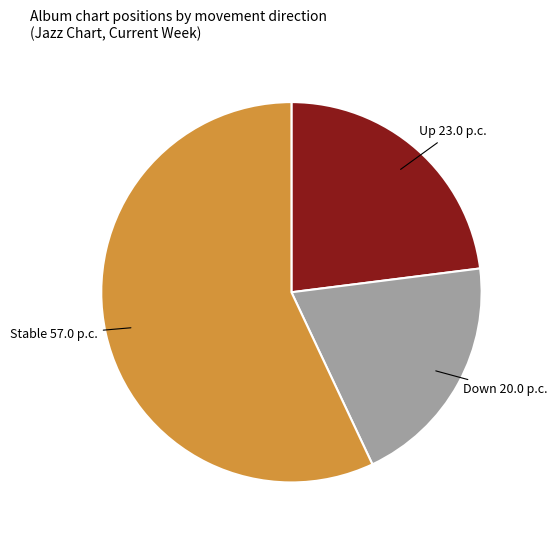

Does any single category account for the majority?

Yes